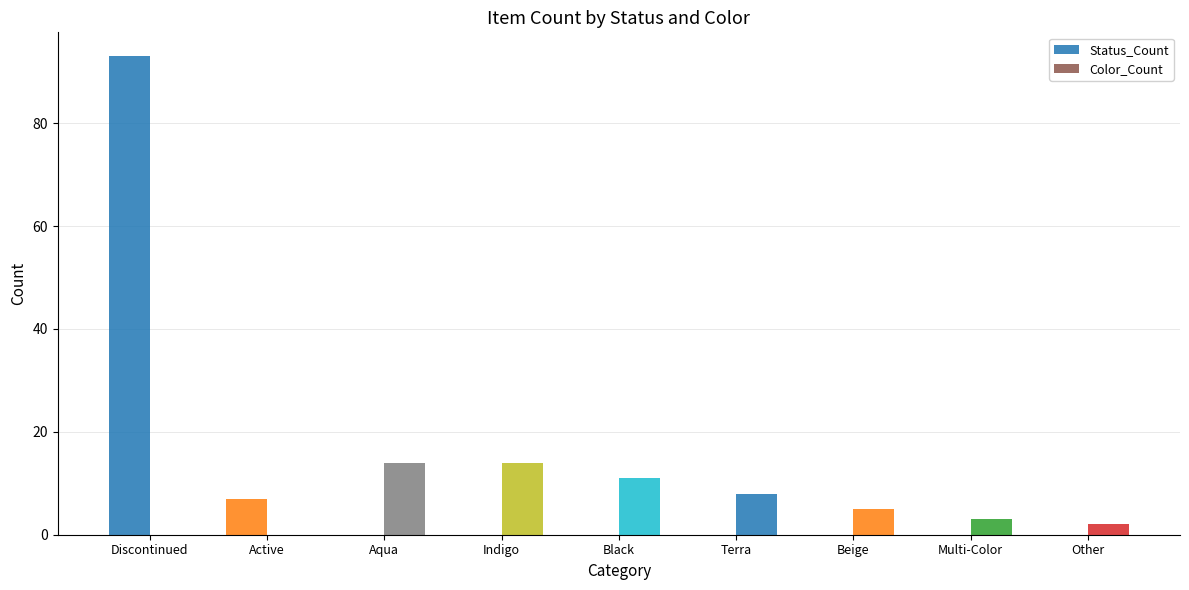

Count the number of data series in this chart.

2